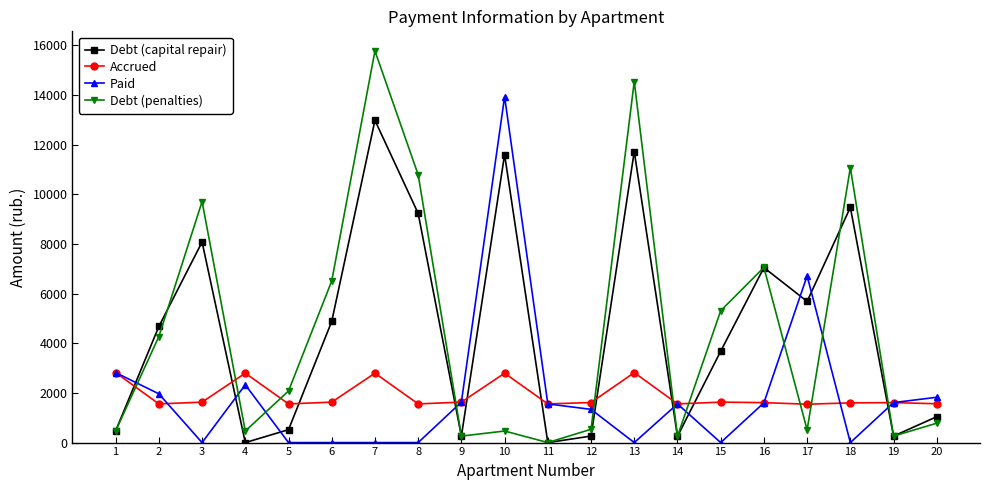

At which category is the sum across all series the highest?

7